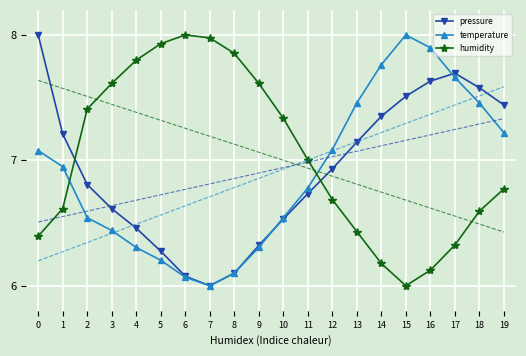

How many interior local valleys does the humidity series have?

1